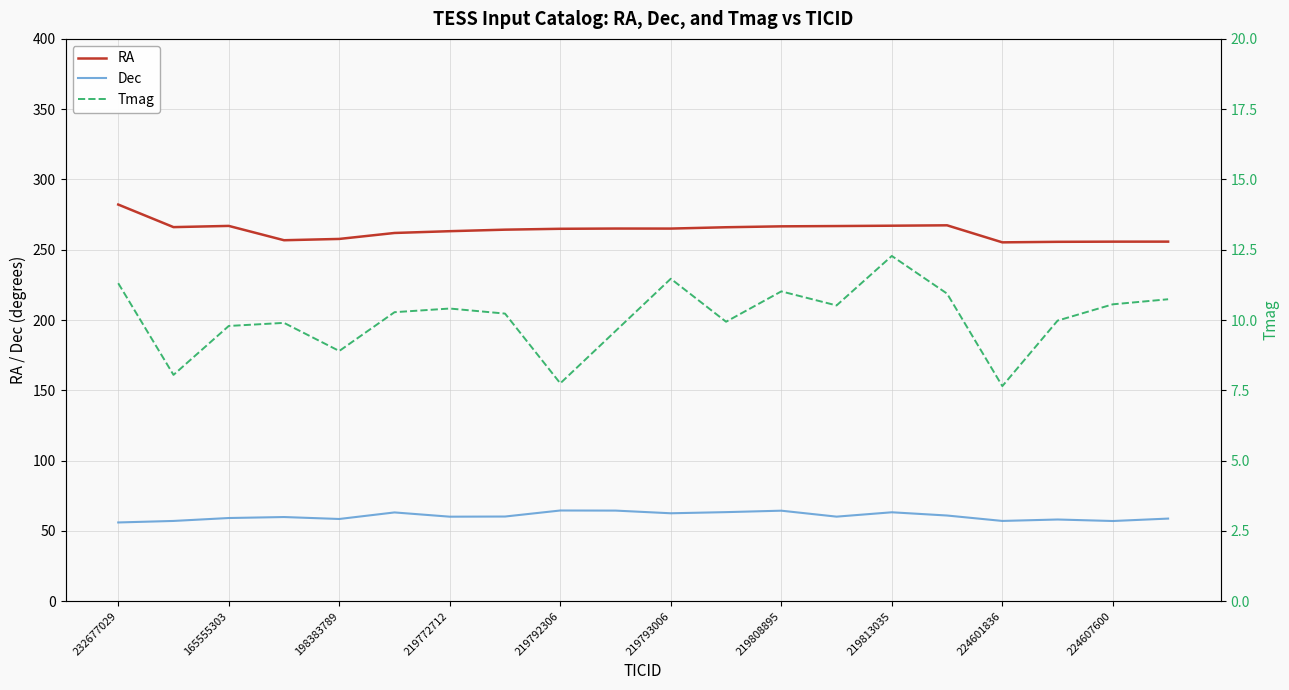

How many interior local valleys does the RA series have?

4